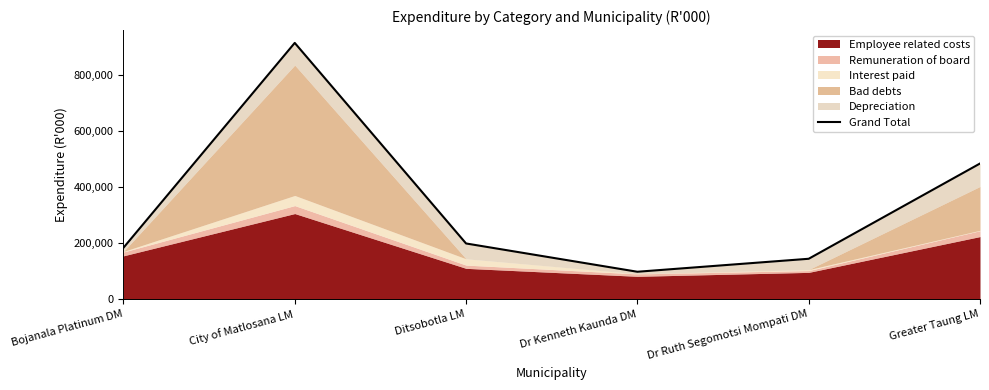

What position from the left is Dr Ruth Segomotsi Mompati DM?

5